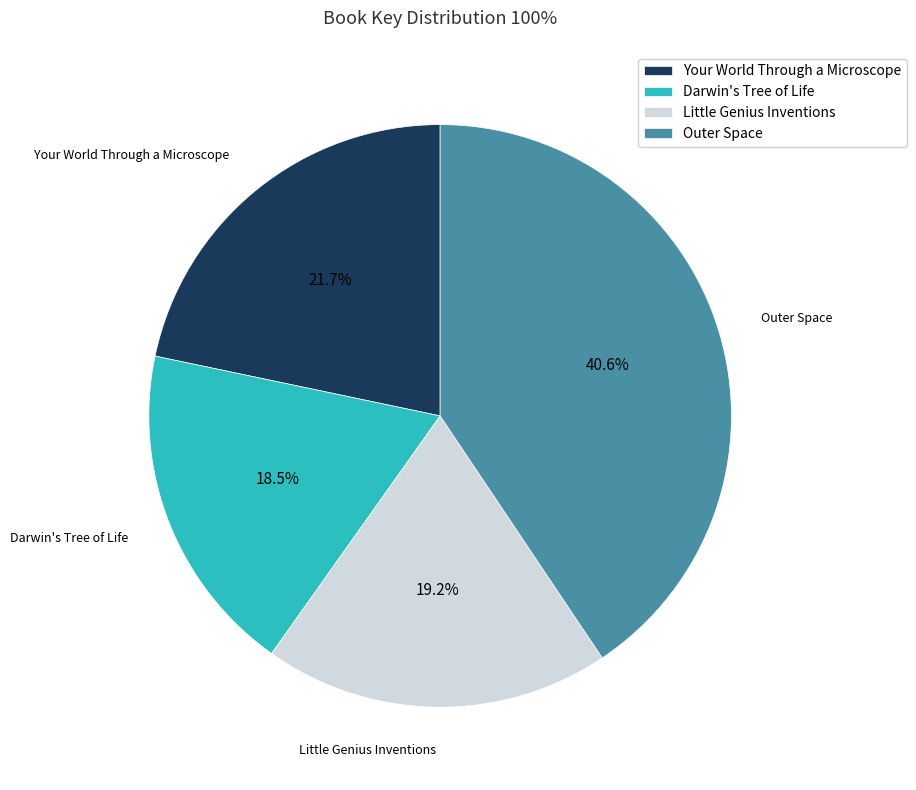

Does any single category account for the majority?

No